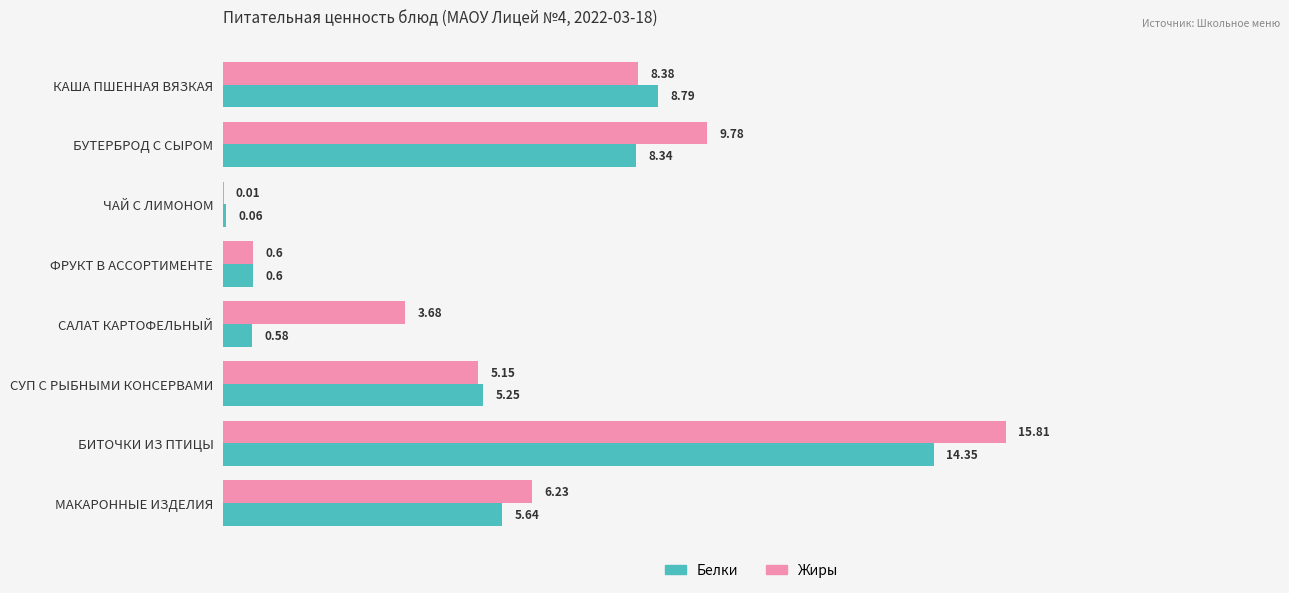

Which series has the largest total across all categories?

Жиры